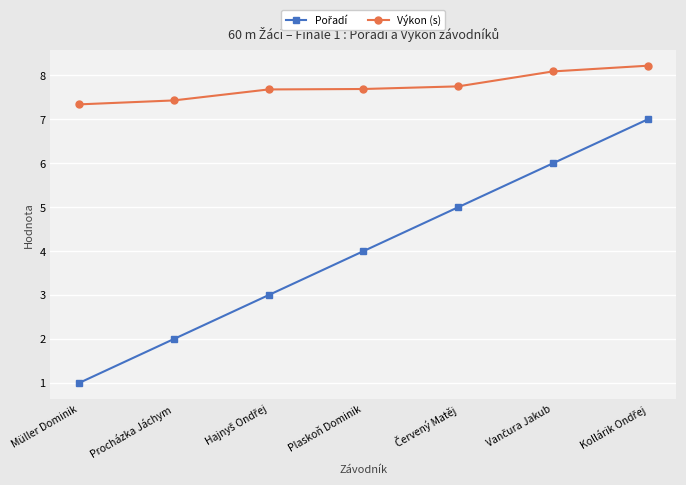

What is the average value of the Výkon (s) series?

7.7